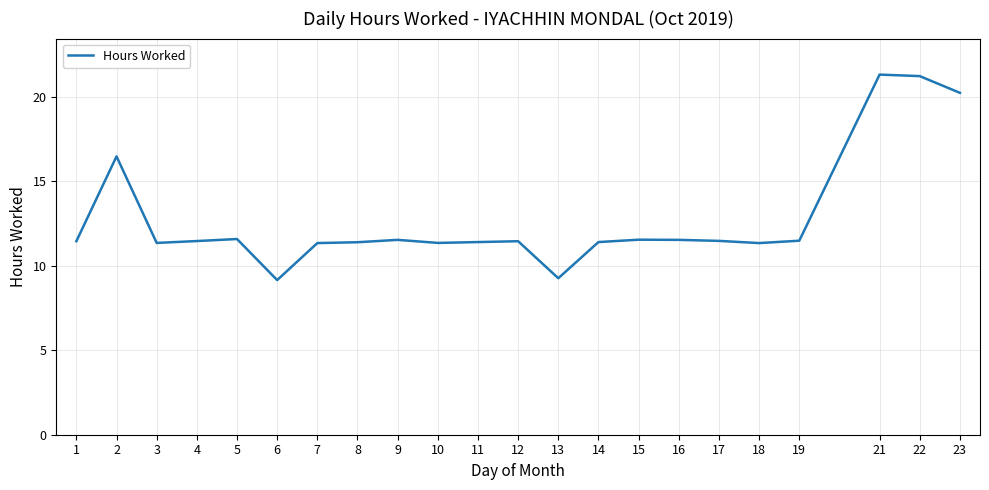

Count the number of categories in the chart.

22